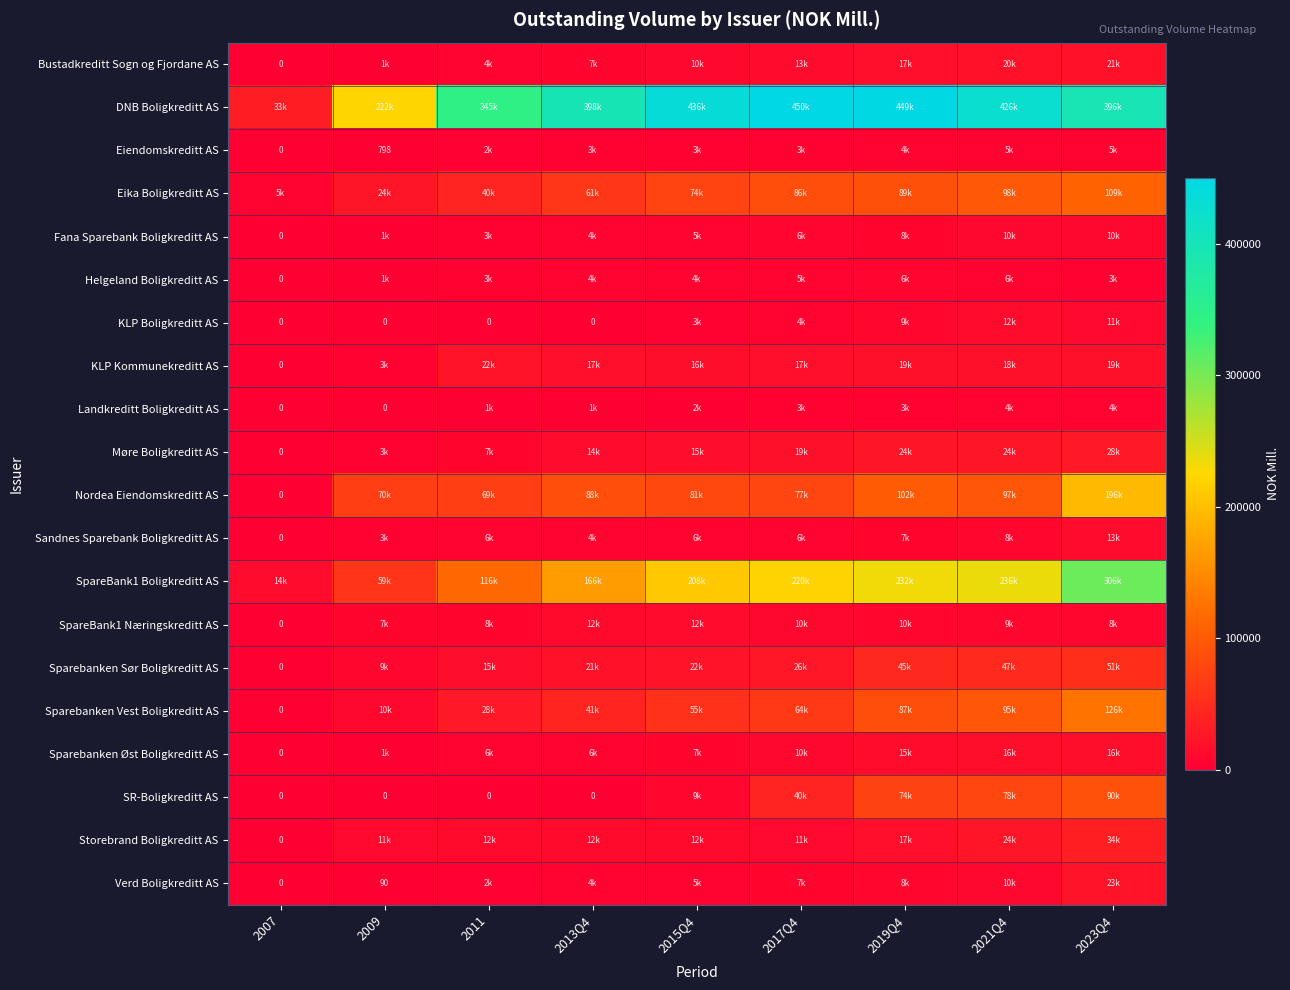

Rank the series by their maximum value, from highest to lowest.

DNB Boligkreditt AS, SpareBank1 Boligkreditt AS, Nordea Eiendomskreditt AS, Sparebanken Vest Boligkreditt AS, Eika Boligkreditt AS, SR-Boligkreditt AS, Sparebanken Sør Boligkreditt AS, Storebrand Boligkreditt AS, Møre Boligkreditt AS, Verd Boligkreditt AS, KLP Kommunekreditt AS, Bustadkreditt Sogn og Fjordane AS, Sparebanken Øst Boligkreditt AS, Sandnes Sparebank Boligkreditt AS, KLP Boligkreditt AS, SpareBank1 Næringskreditt AS, Fana Sparebank Boligkreditt AS, Helgeland Boligkreditt AS, Eiendomskreditt AS, Landkreditt Boligkreditt AS